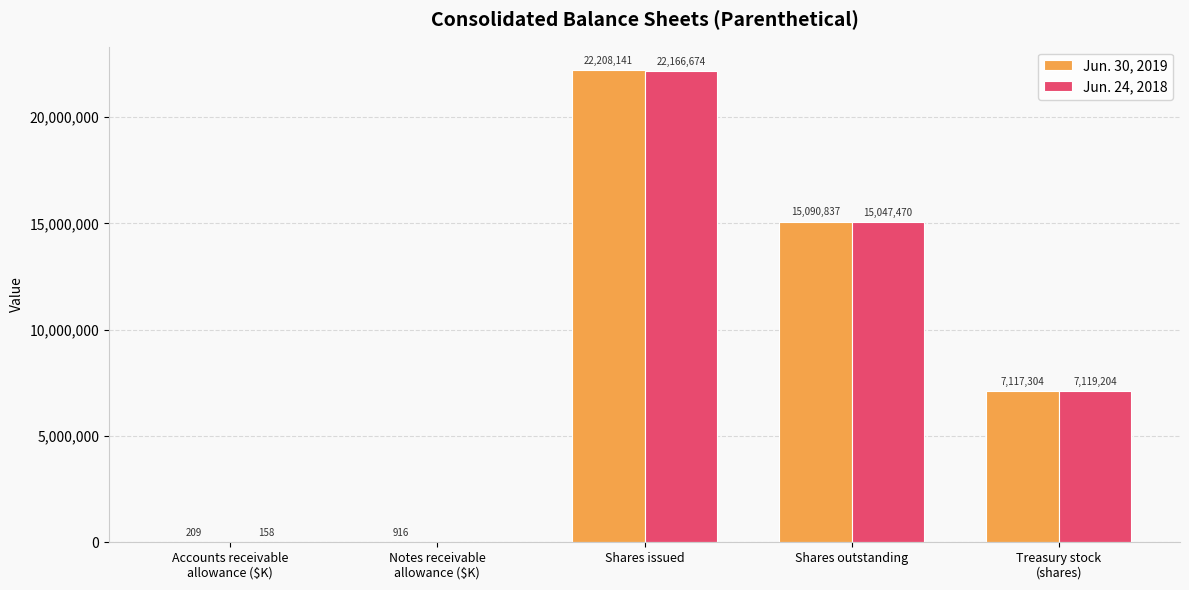

The value of Jun. 24, 2018 at Shares outstanding is 10351750. True or false?

False